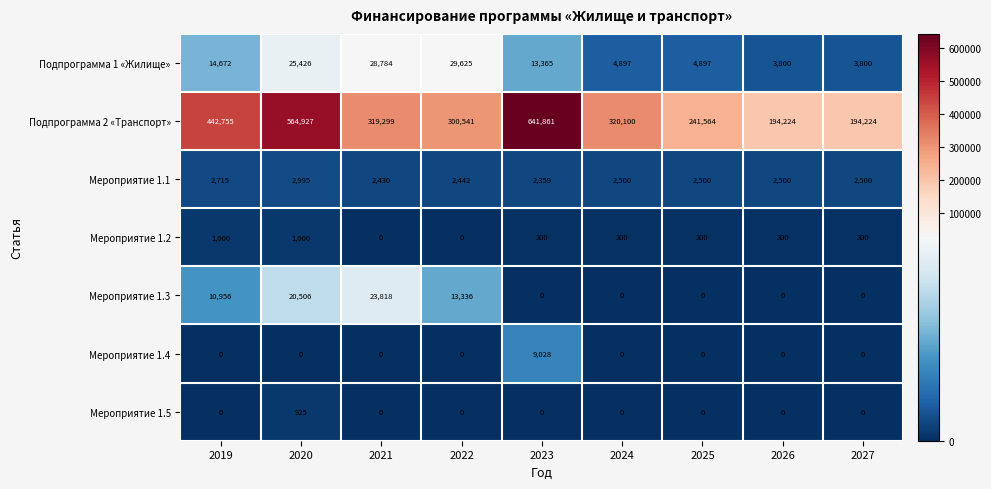

List the series in order of their peak value, highest first.

Подпрограмма 2 «Транспорт», Подпрограмма 1 «Жилище», Мероприятие 1.3, Мероприятие 1.4, Мероприятие 1.1, Мероприятие 1.2, Мероприятие 1.5